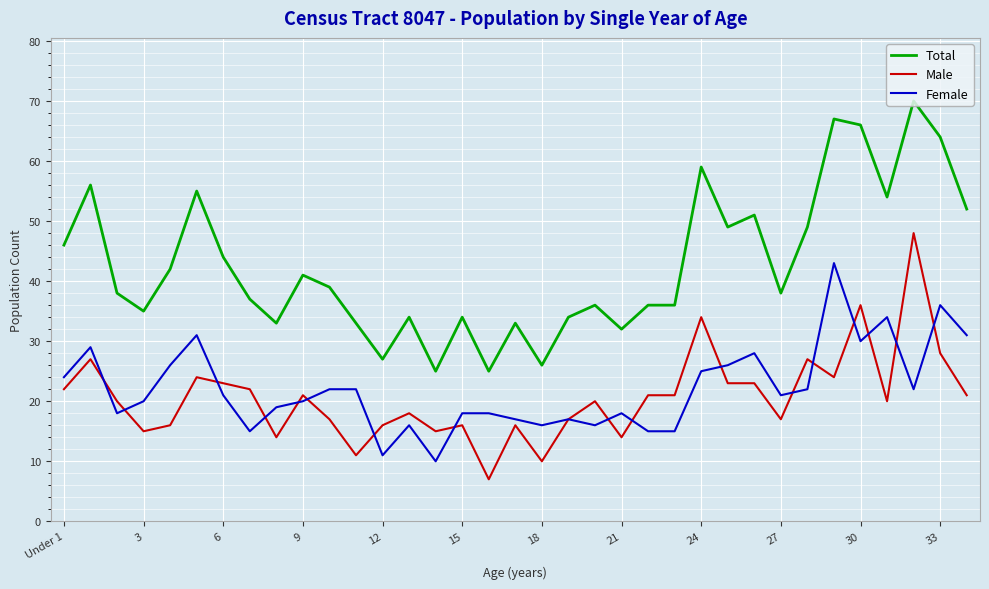

Which series has the largest total across all categories?

Total